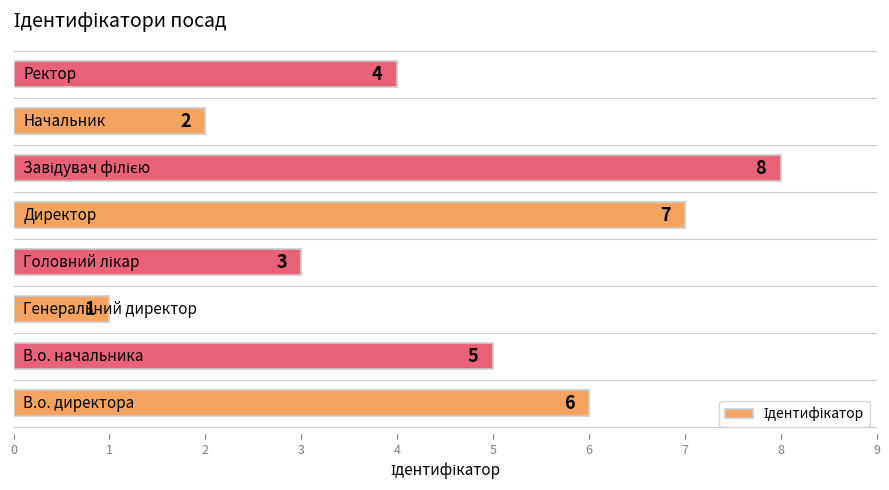

What is the difference between the maximum and minimum values?

7